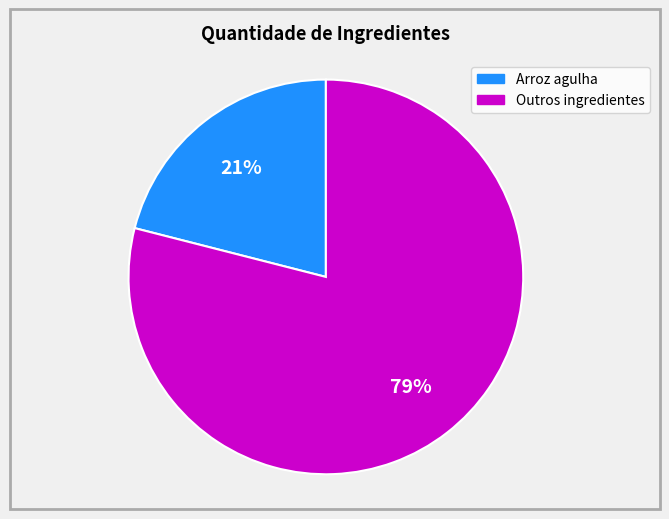

To the nearest percent, what is the average slice percentage?

50%